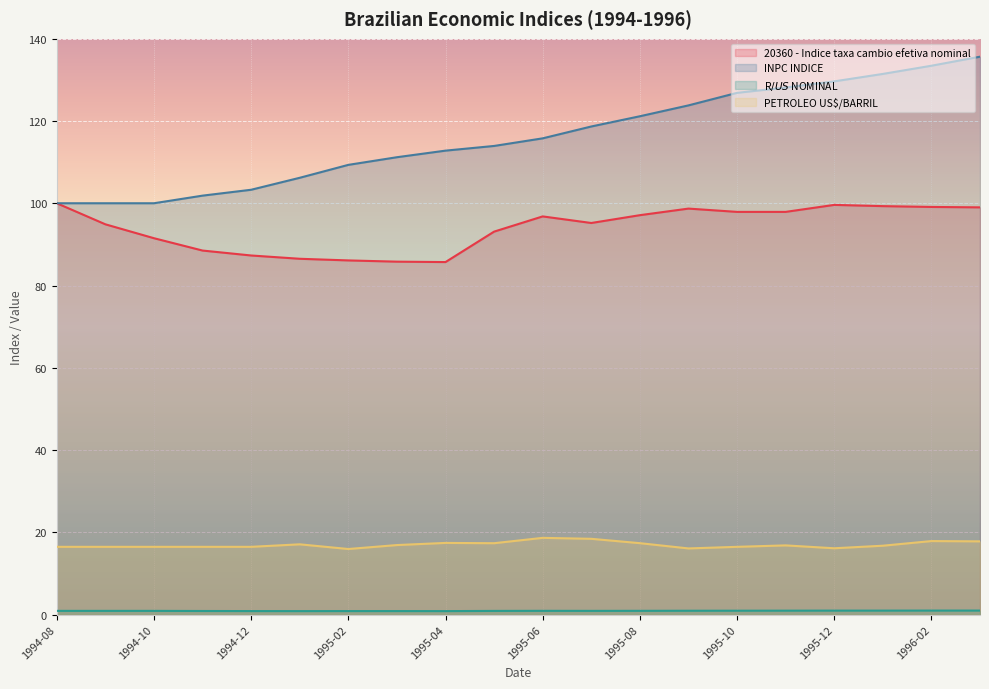

Read the INPC INDICE value at 1995-07.

118.7